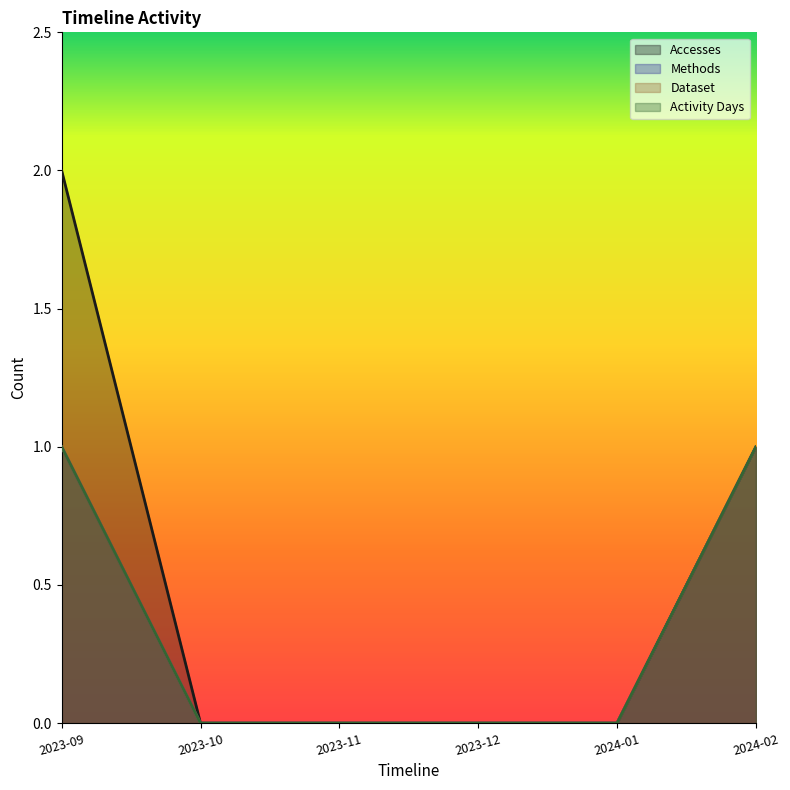

True or false: Accesses and Methods cross at least once.

False